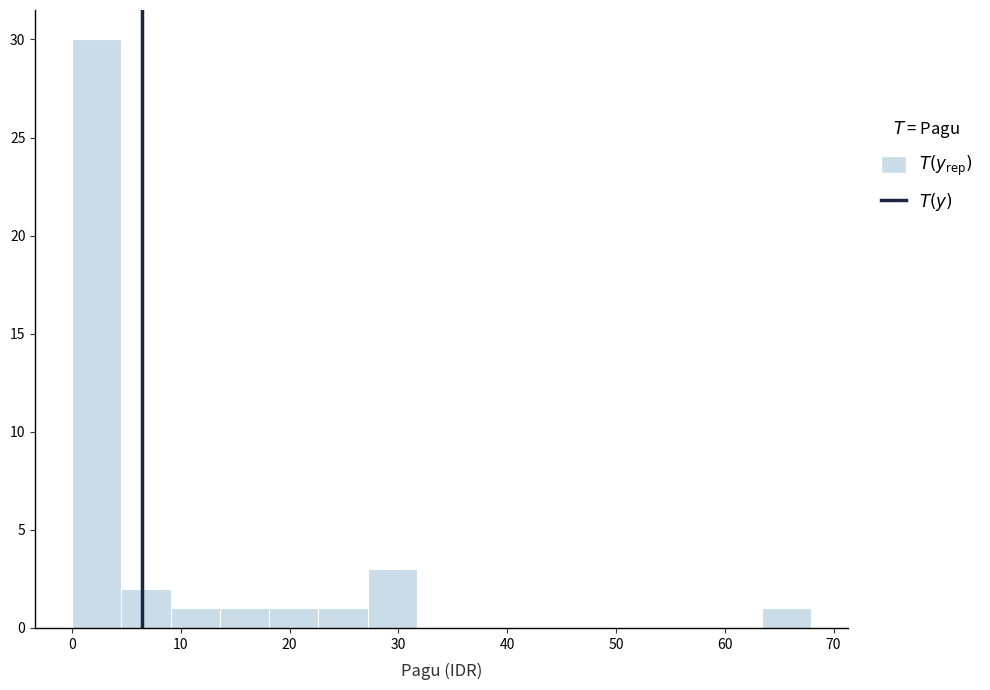

Over which range of the x-axis is the bar tallest?

0 to 5